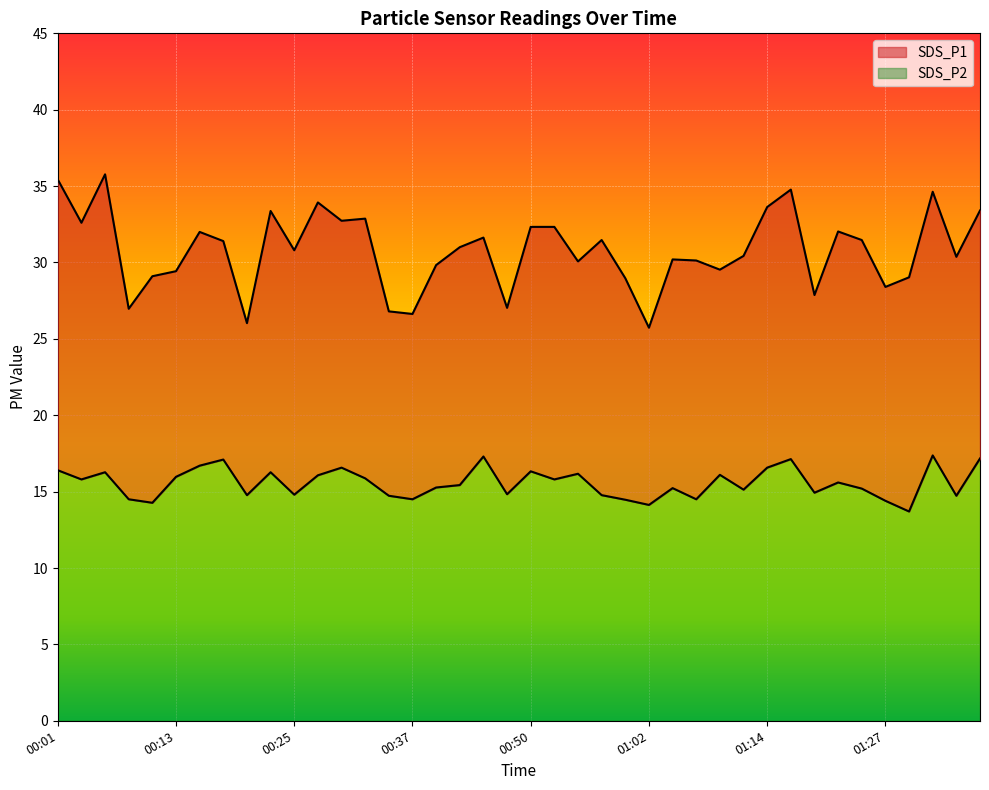

What is the total value across all series at 01:09?

45.6